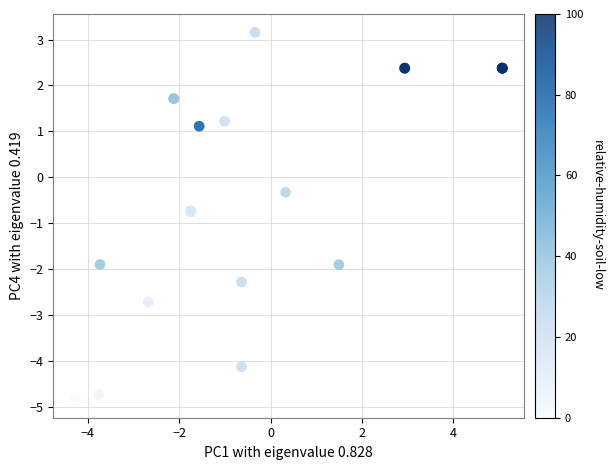

What Y value in the scatter plot is closest to 0?

-0.3